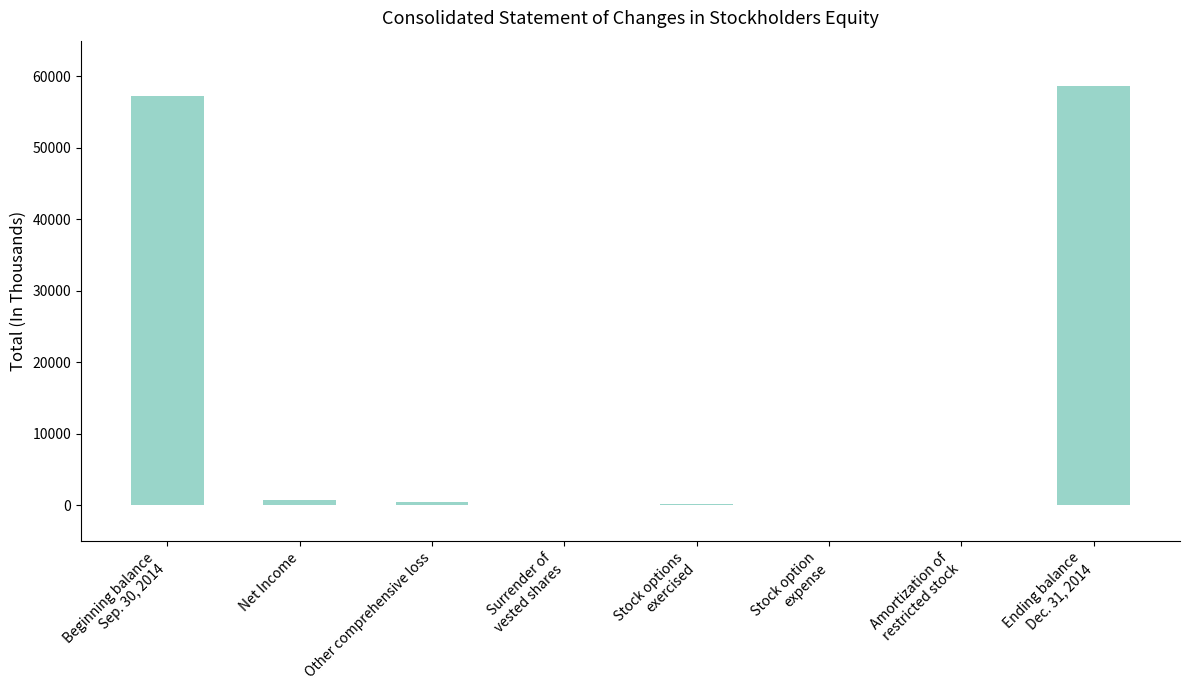

How many distinct data groups are displayed?

1